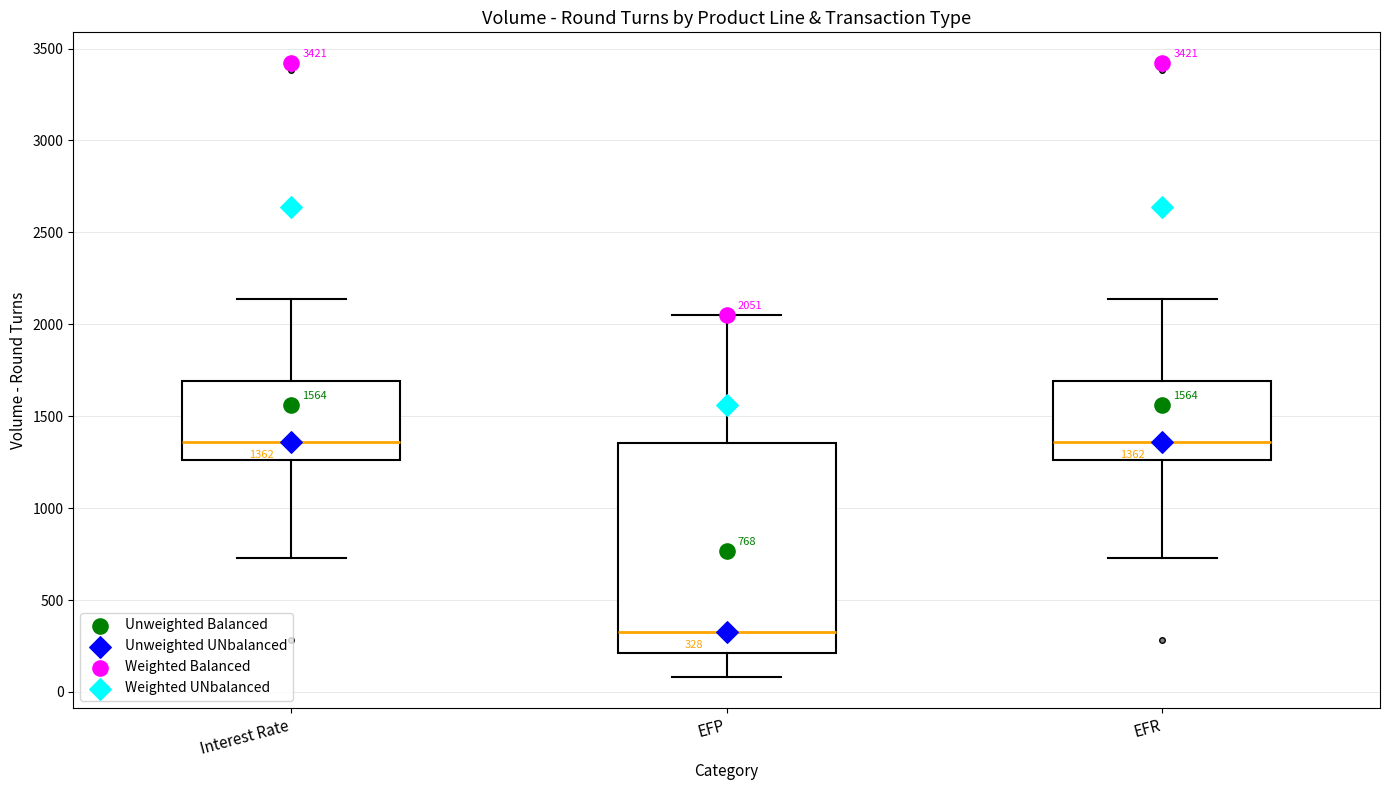

Which box is the tallest, from its lower edge to its upper edge?

EFP